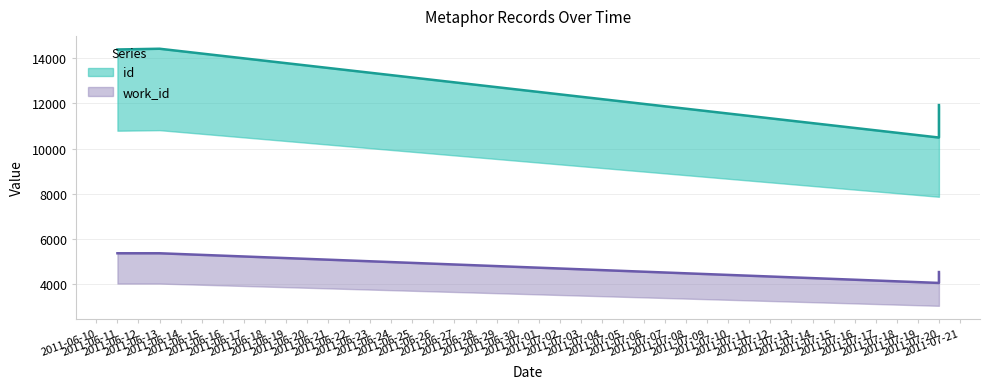

Is the value of id at 2011-07-20 greater than the value of work_id at 2011-07-20?

Yes